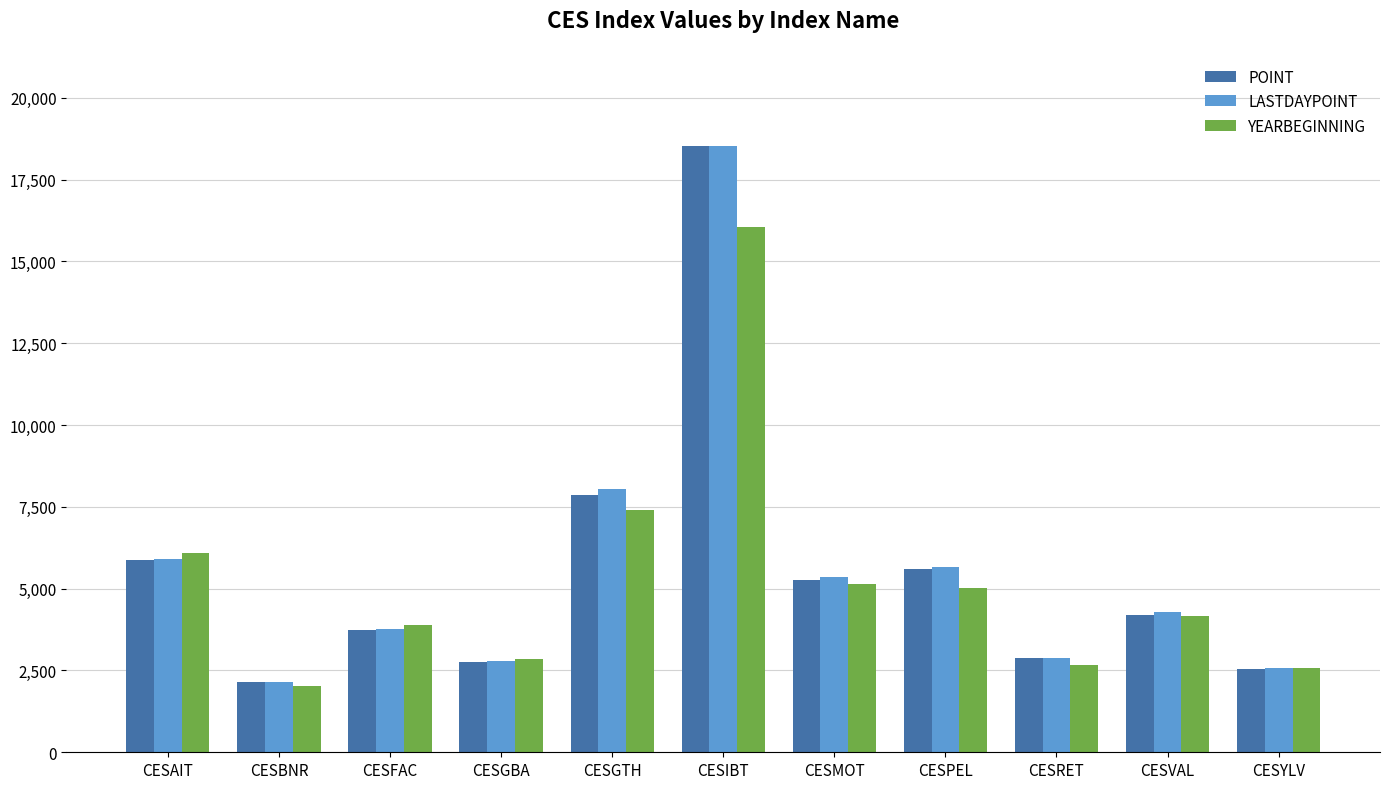

What is the total value across all series at CESGTH?

23334.9